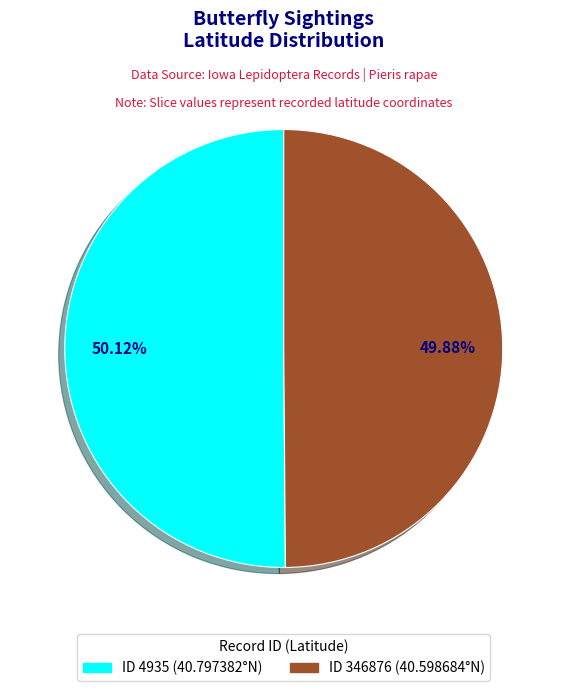

Is there a majority slice in this chart?

Yes